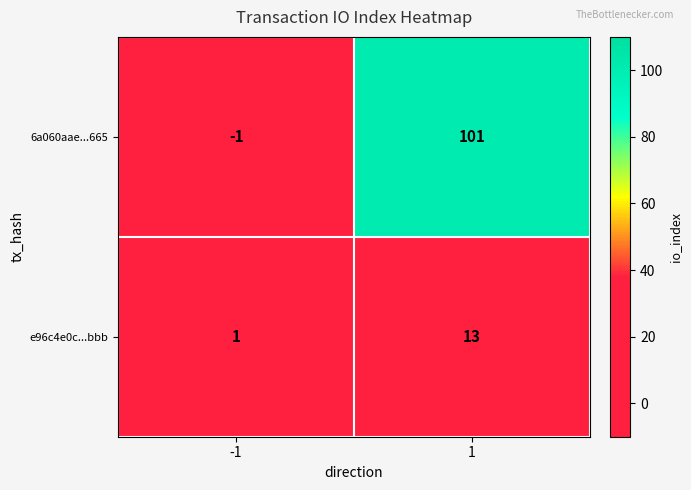

What is the maximum value for e96c4e0c...bbb?

13